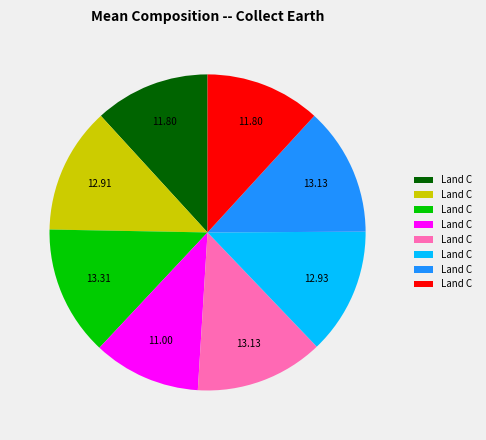

Is there a majority slice in this chart?

No